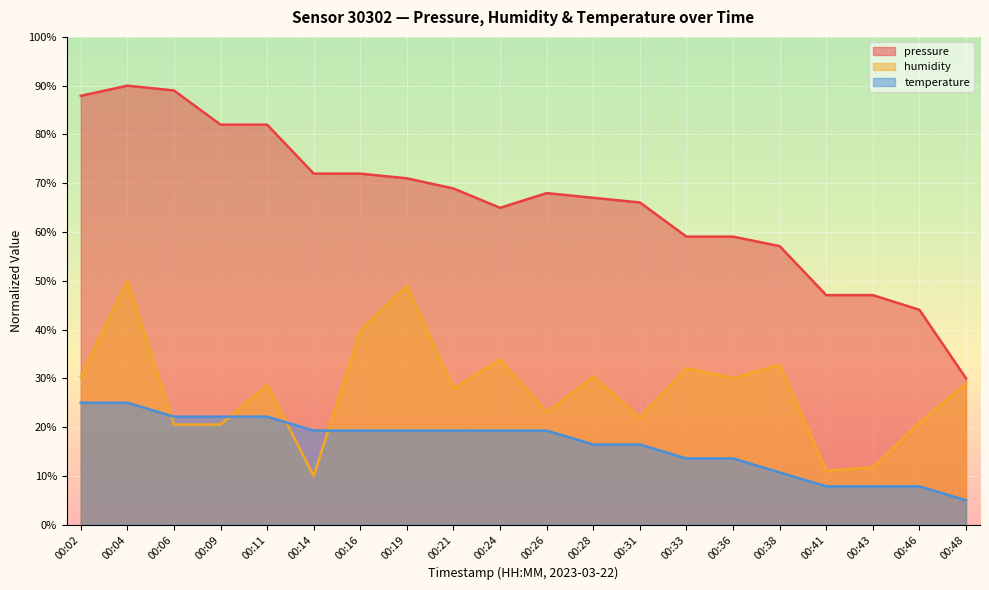

True or false: temperature has more than 0 interior local peaks.

False